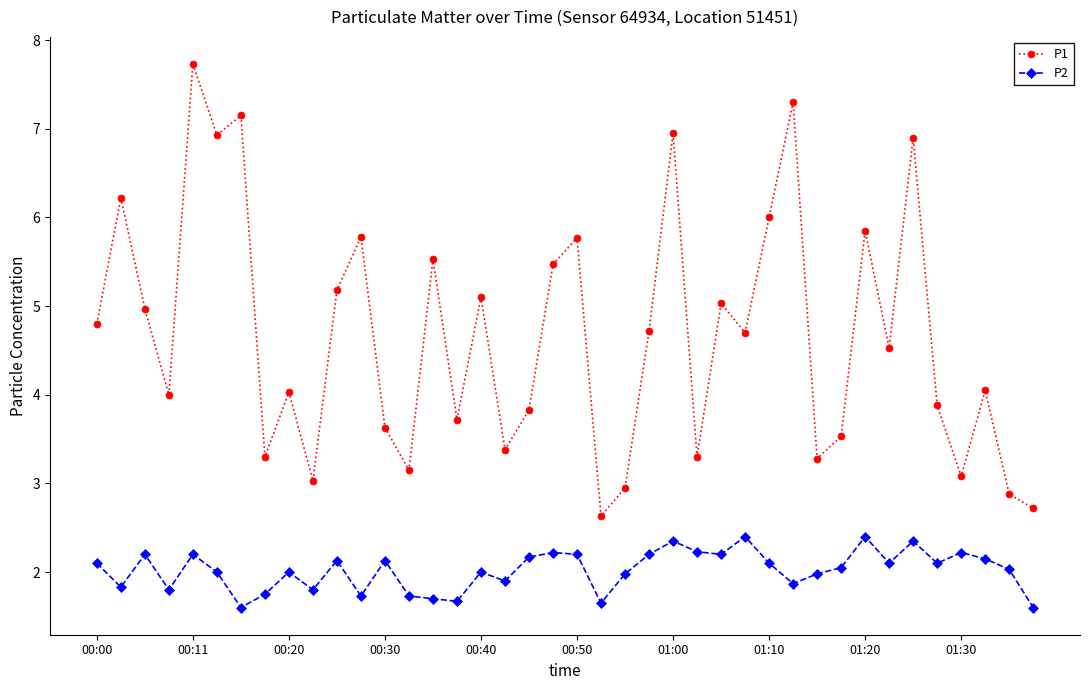

Does the chart display data point markers on the line(s)?

Yes